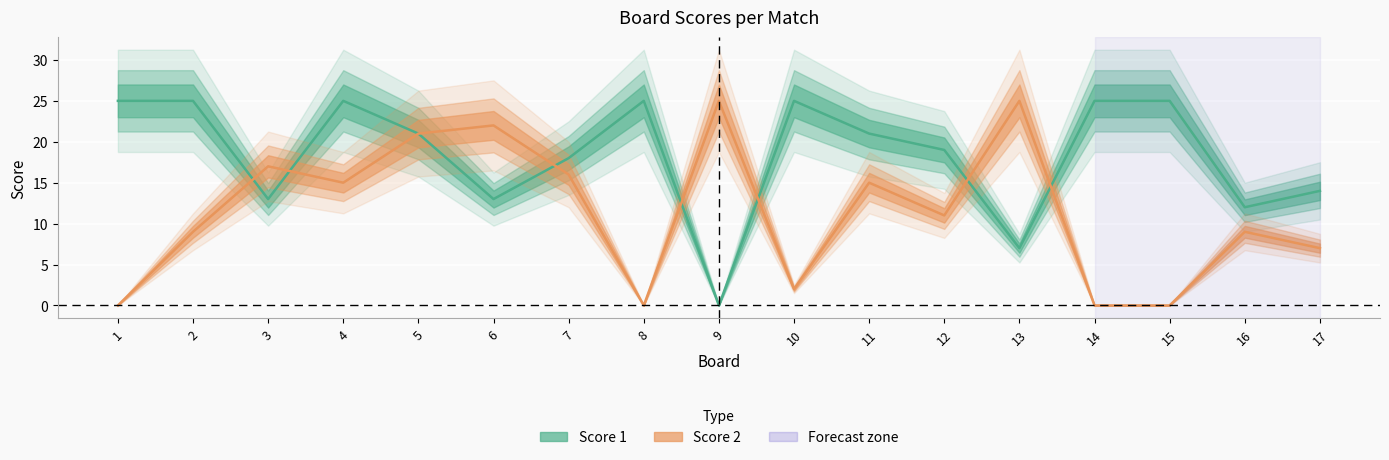

Is this an area chart (filled region under the line)?

No